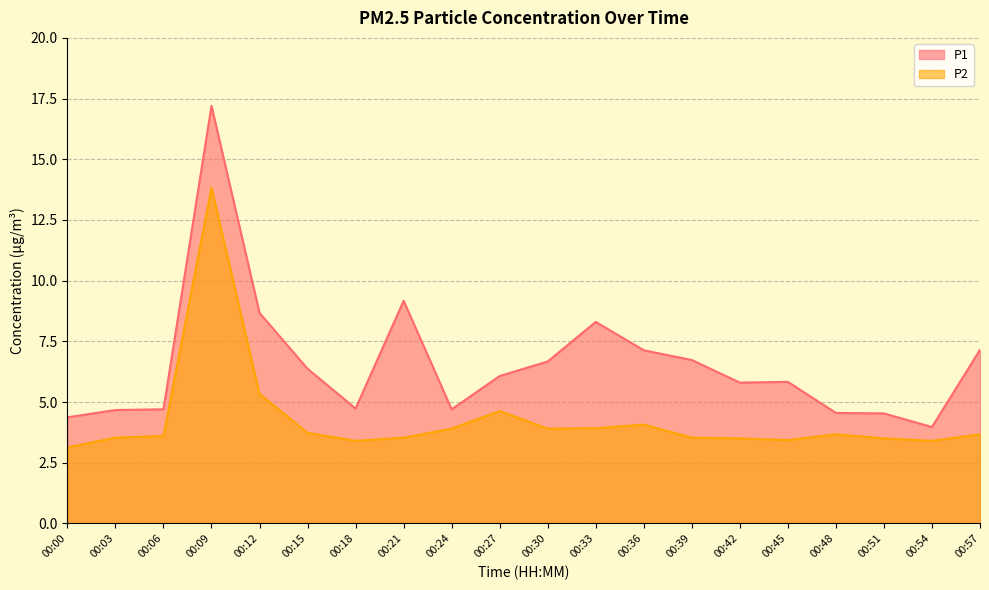

What is the maximum value shown in the chart?

17.2